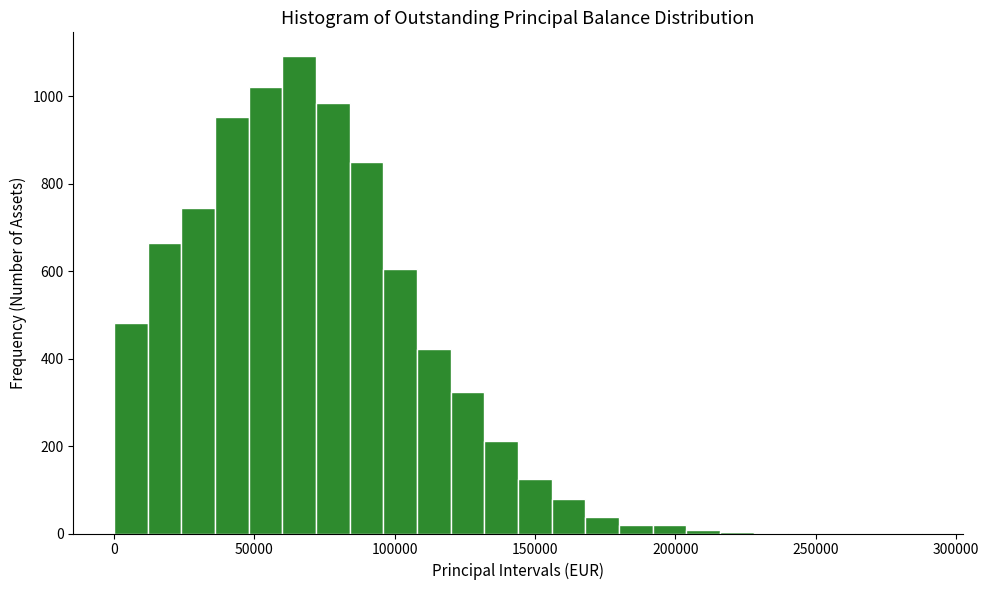

Around what value on the x-axis is the tallest bar? Give the approximate position of its centre, as read against the axis.

65000